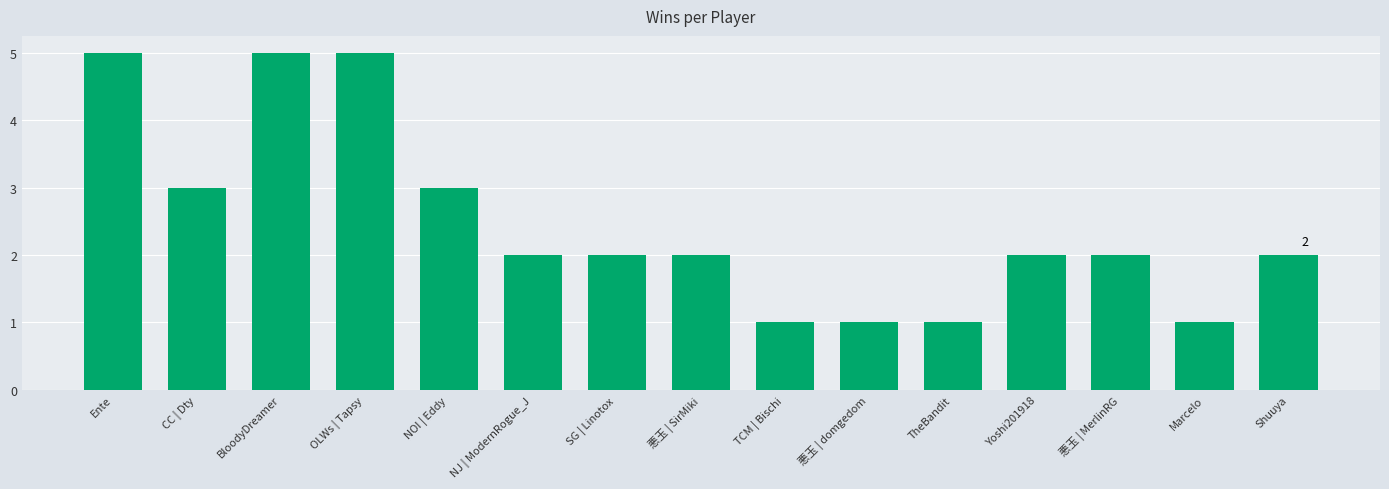

What is the maximum value shown in the chart?

5